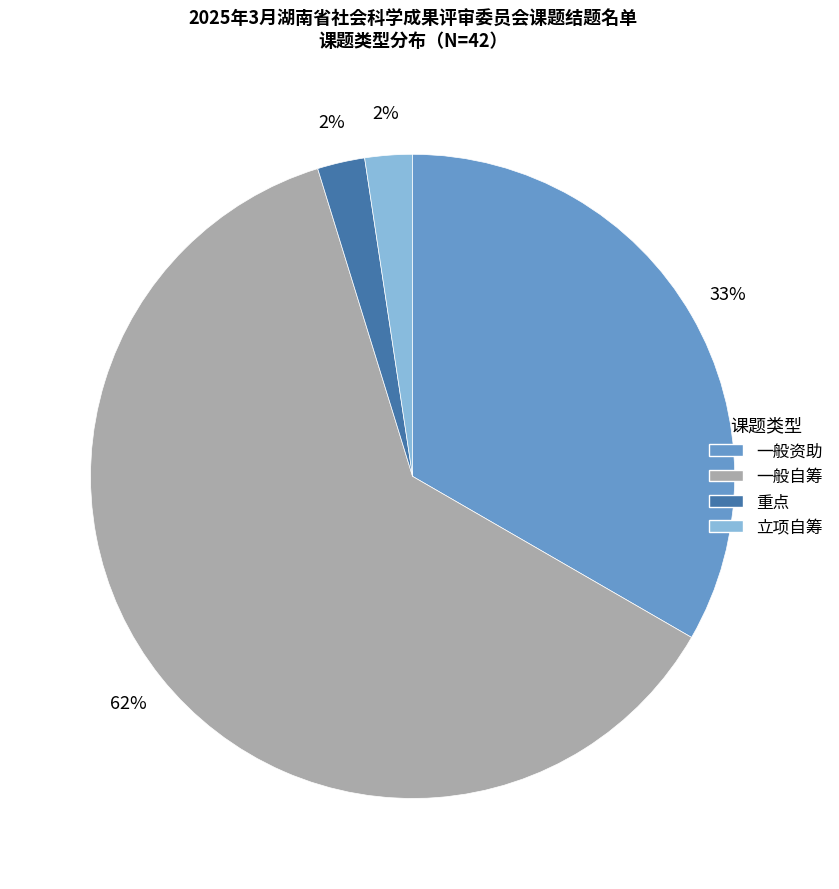

How many slices are in this pie chart?

4